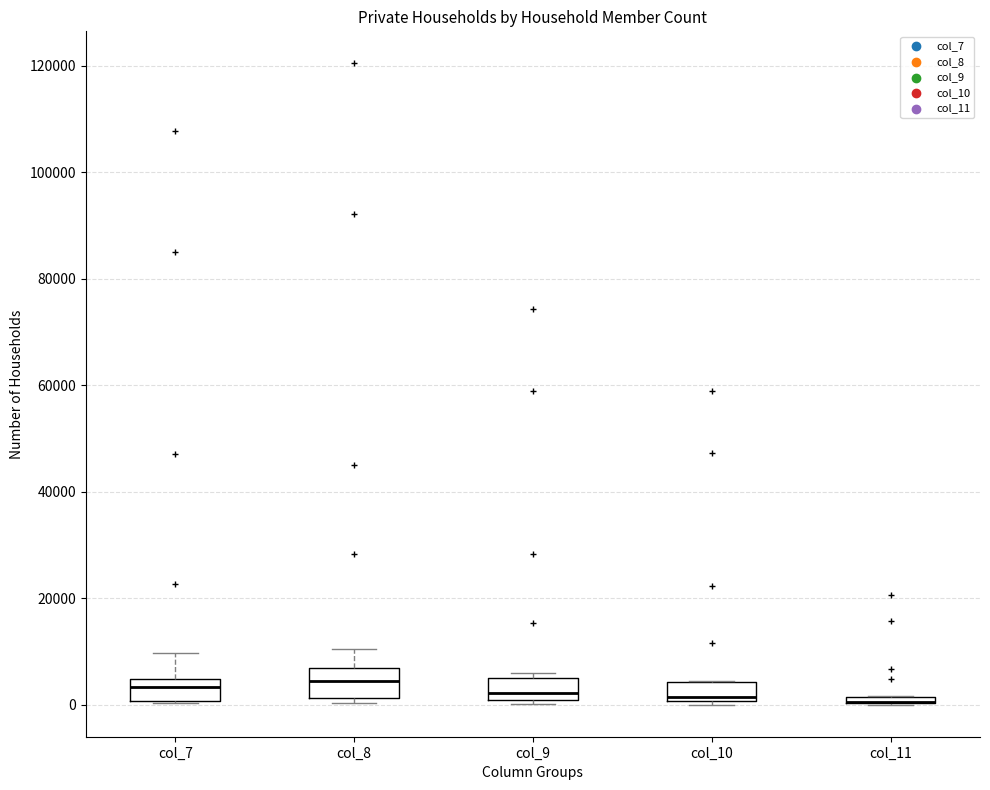

Where is the upper edge of the box for col_9 on the y-axis? The values are not printed on the chart, so give them approximately, as read against the axis.

4000